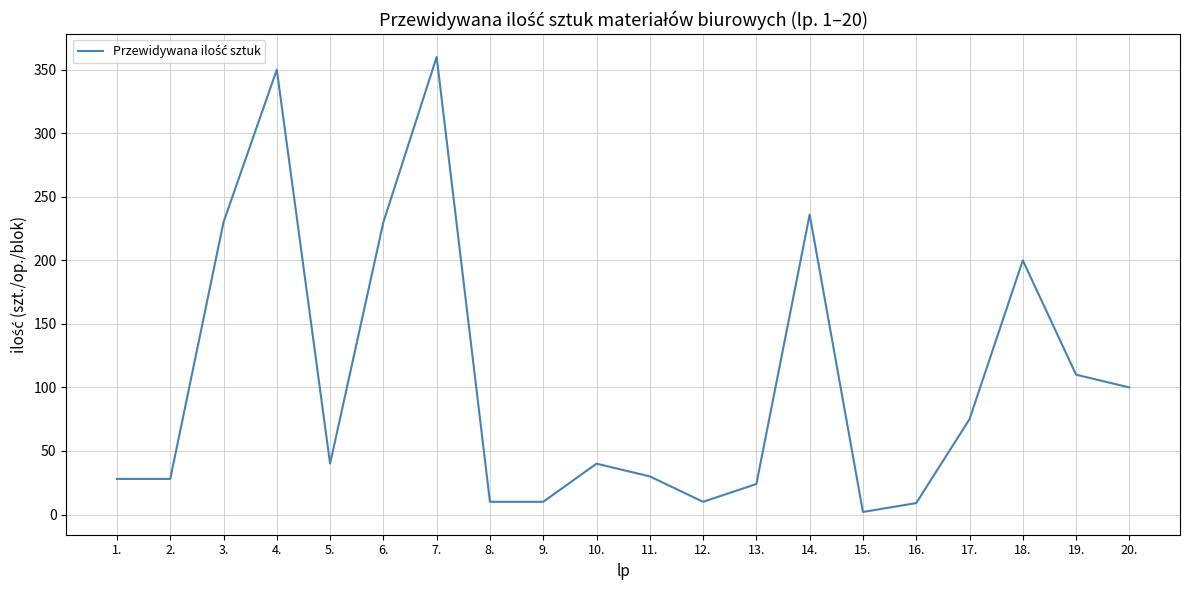

What is the ratio of the value at 10. to the value at 1.?

1.4